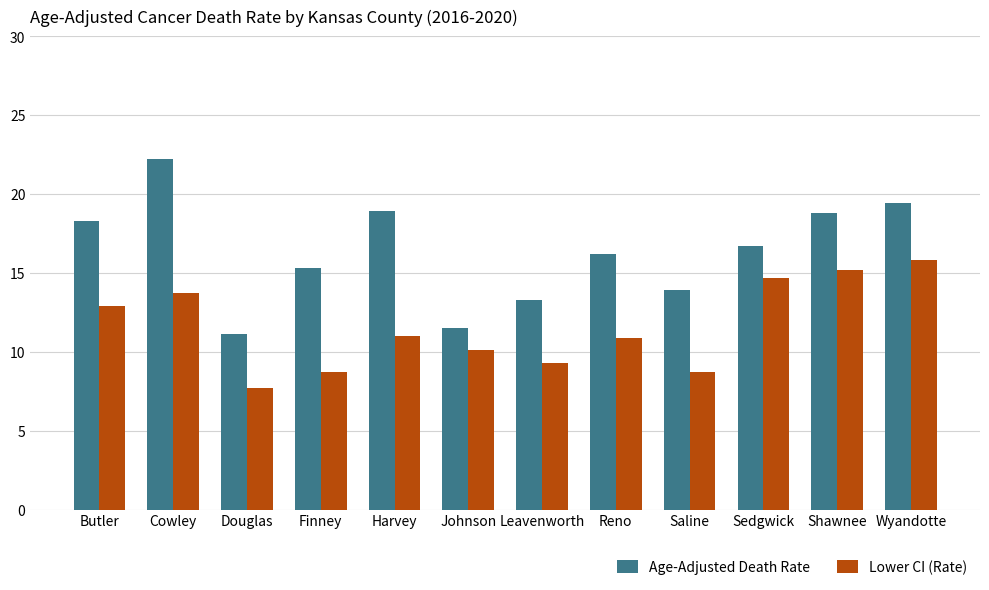

Read the Age-Adjusted Death Rate value at Cowley.

22.2